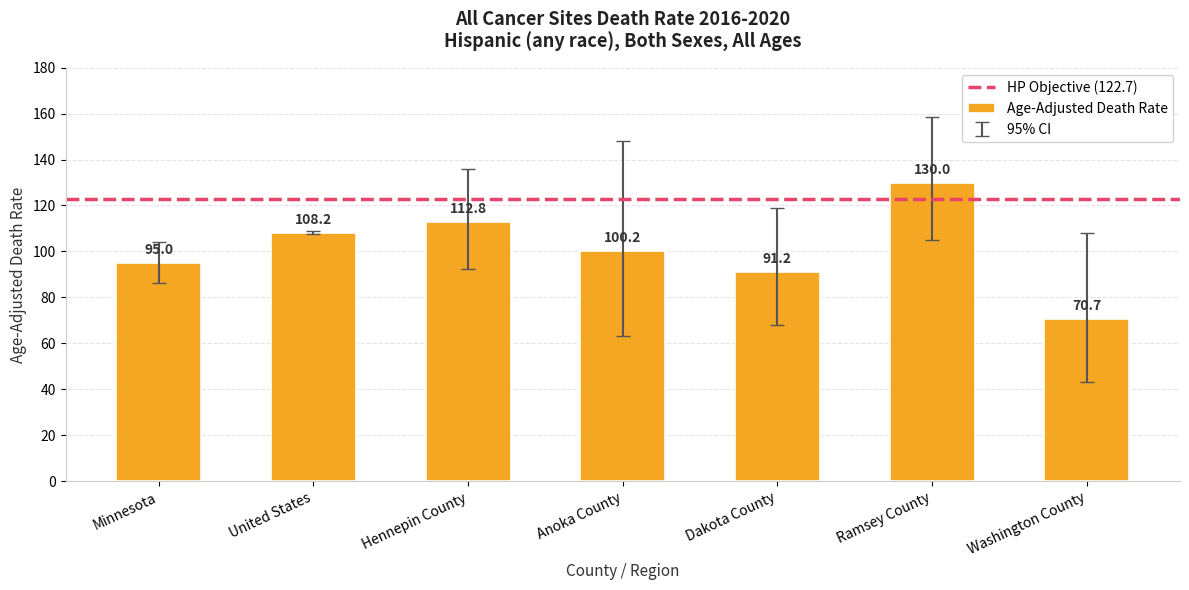

How many values exceed 100?

4